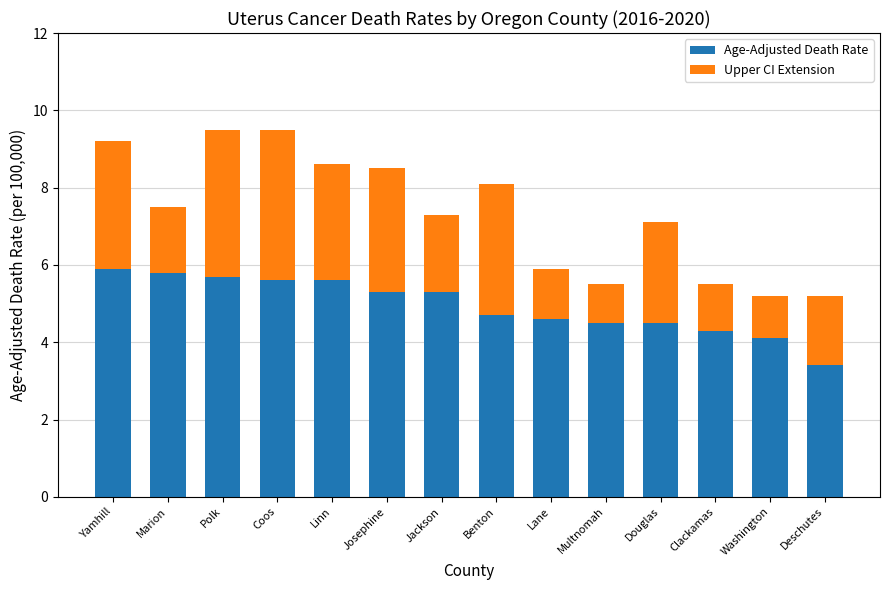

Reading left to right, what are the values for Age-Adjusted Death Rate?

5.9	5.8	5.7	5.6	5.6	5.3	5.3	4.7	4.6	4.5	4.5	4.3	4.1	3.4